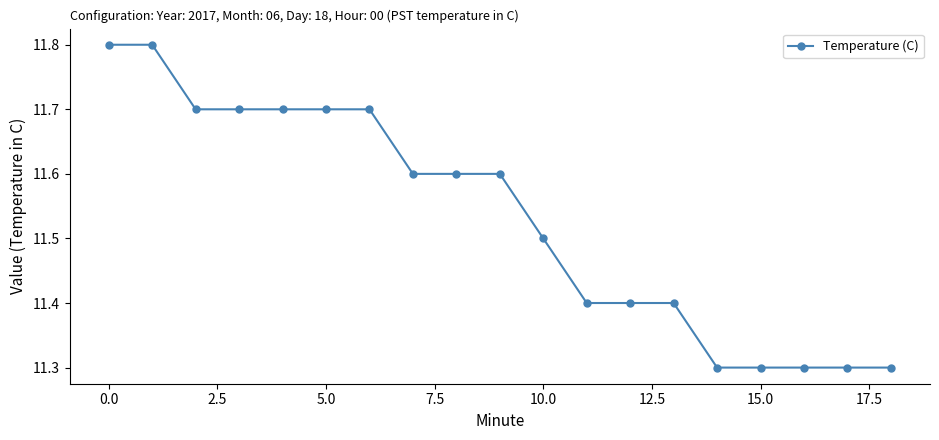

How many series are shown in this chart?

1